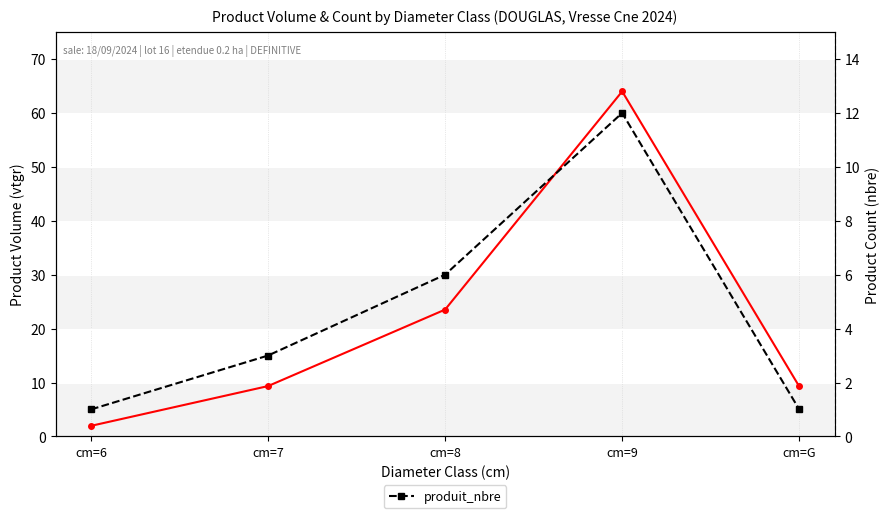

Is it true that produit_vtgr equals 9.3 at cm=G?

True